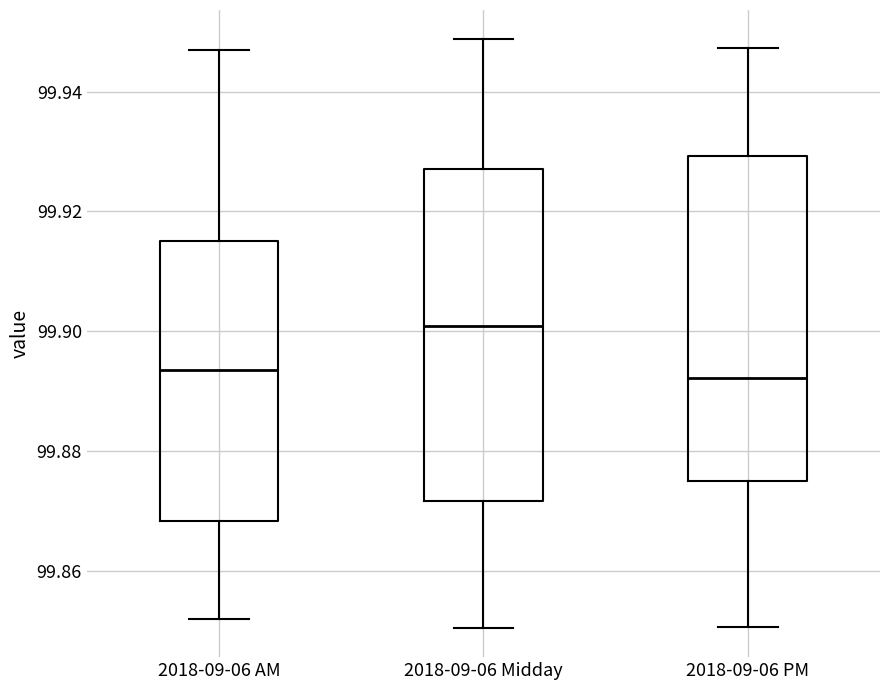

Reading left to right, transcribe this box plot: for each box, give where its median line is, the range the box spans, and where its two whiskers end, as read against the y-axis. The values are not printed on the chart, so give them approximately, as read against the axis.

2018-09-06 AM: median 99.894, box 99.868 to 99.914, whiskers 99.852 to 99.946
2018-09-06 Midday: median 99.900, box 99.872 to 99.928, whiskers 99.850 to 99.948
2018-09-06 PM: median 99.892, box 99.874 to 99.930, whiskers 99.850 to 99.948